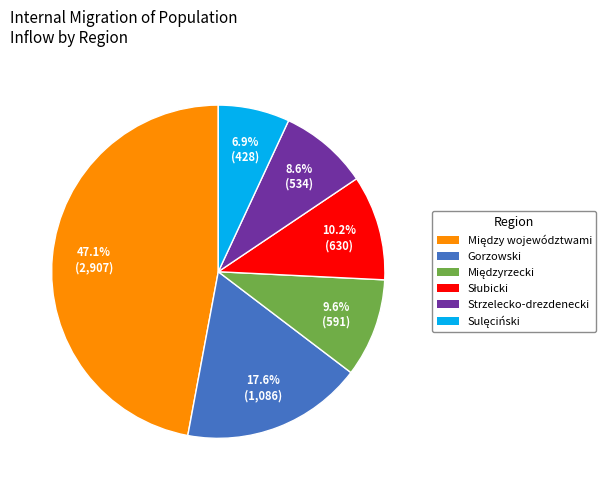

What percentage is NOT represented by Strzelecko-drezdenecki?

91.4%